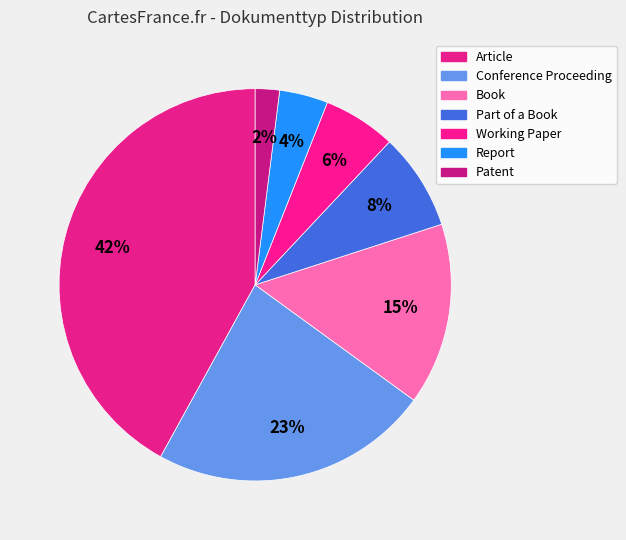

To the nearest percent, what is the difference between the largest and smallest slice percentages?

40%